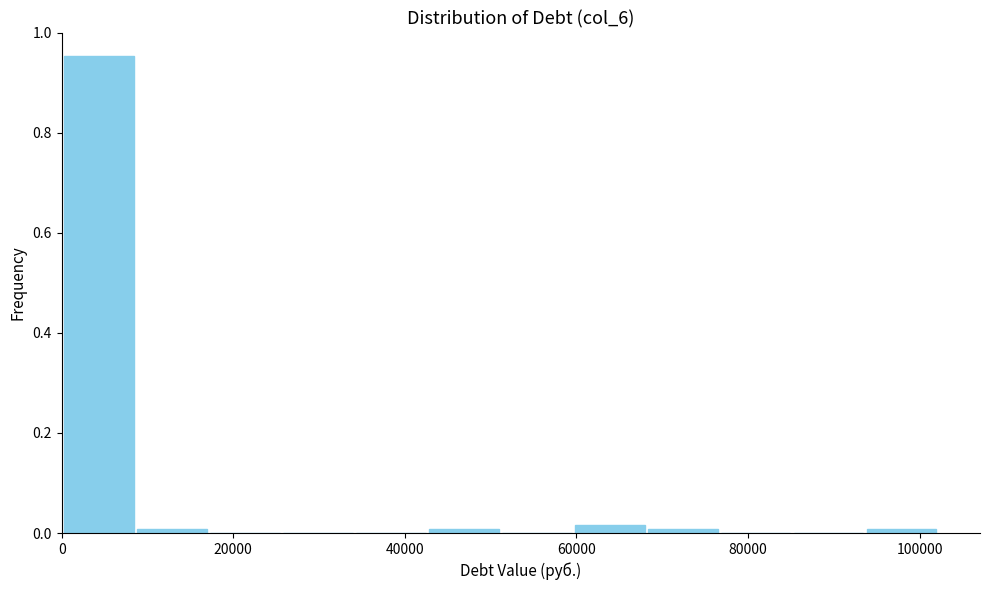

Reading left to right, transcribe this chart: for each bar, give the range it covers on the x-axis and its height. Neither the bar edges nor the heights are printed on the chart, so give them approximately, as read against the axes.

0 to 8000: 0.96
8000 to 18000: under 0.02
18000 to 26000: 0
26000 to 34000: 0
34000 to 42000: 0
42000 to 52000: under 0.02
52000 to 60000: 0
60000 to 68000: under 0.02
68000 to 76000: under 0.02
76000 to 86000: 0
86000 to 94000: 0
94000 to 102000: under 0.02